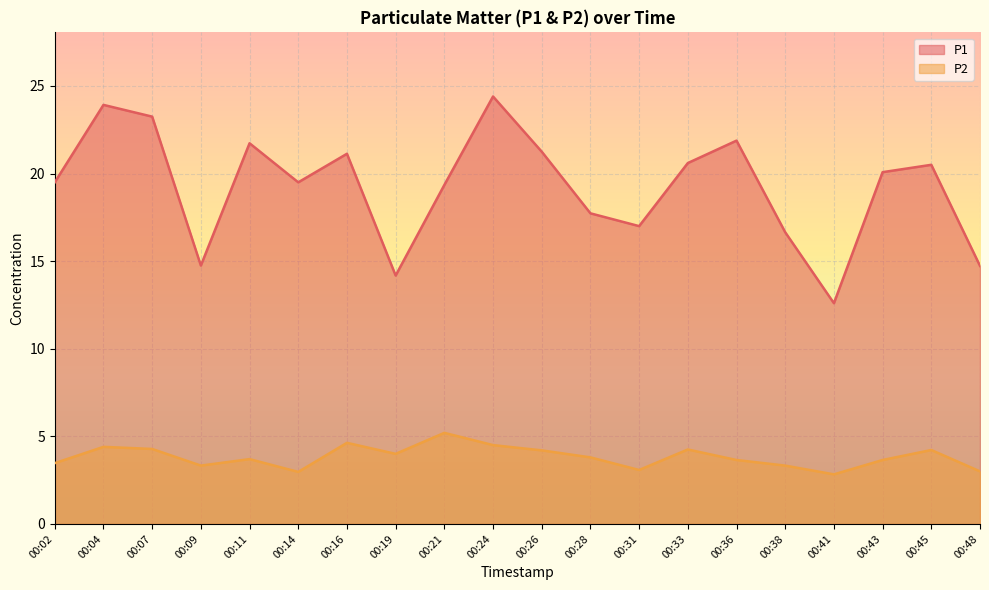

At how many categories does at least one series exceed 13?

19